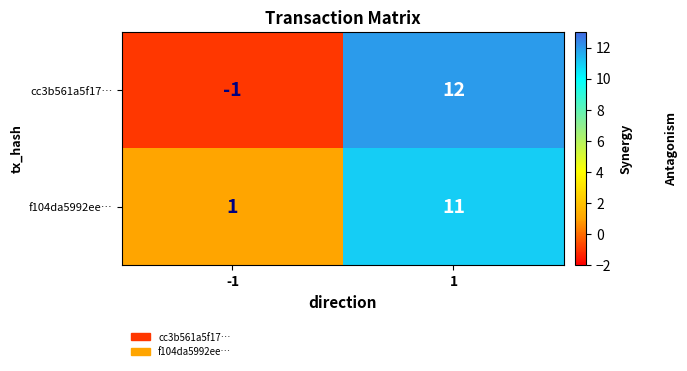

What is the sum of the f104da5992ee… values at -1 and 1?

12